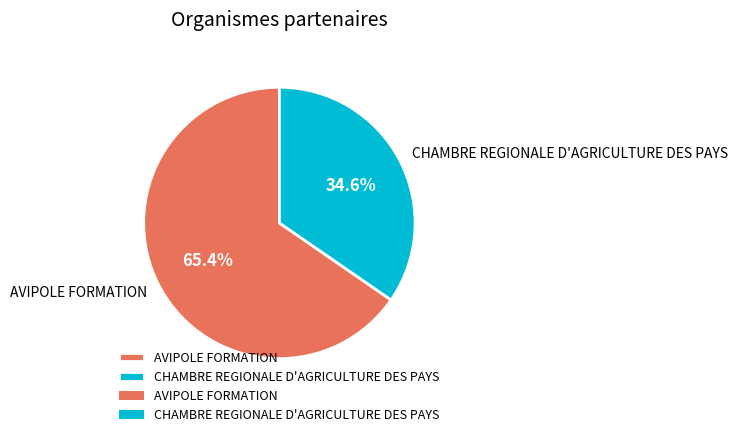

To the nearest percent, what is the combined percentage of AVIPOLE FORMATION and CHAMBRE REGIONALE D'AGRICULTURE DES PAYS?

100%